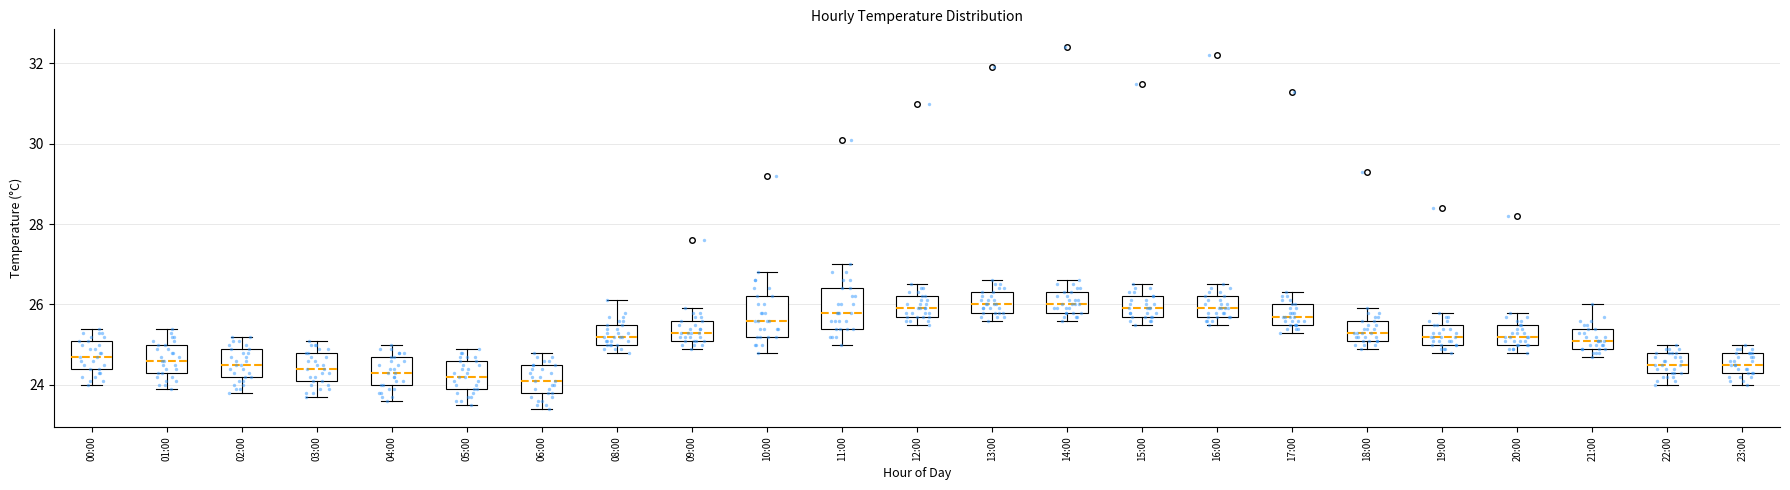

Reading left to right, transcribe this box plot: for each box, give where its median line is, the range the box spans, and where its two whiskers end, as read against the y-axis. The values are not printed on the chart, so give them approximately, as read against the axis.

00:00: median 24.8, box 24.4 to 25.2, whiskers 24.0 to 25.4
01:00: median 24.6, box 24.4 to 25.0, whiskers 24.0 to 25.4
02:00: median 24.6, box 24.2 to 25.0, whiskers 23.8 to 25.2
03:00: median 24.4, box 24.2 to 24.8, whiskers 23.8 to 25.2
04:00: median 24.4, box 24.0 to 24.8, whiskers 23.6 to 25.0
05:00: median 24.2, box 24.0 to 24.6, whiskers 23.6 to 25.0
06:00: median 24.2, box 23.8 to 24.6, whiskers 23.4 to 24.8
08:00: median 25.2, box 25.0 to 25.6, whiskers 24.8 to 26.2
09:00: median 25.4, box 25.2 to 25.6, whiskers 25.0 to 26.0
10:00: median 25.6, box 25.2 to 26.2, whiskers 24.8 to 26.8
11:00: median 25.8, box 25.4 to 26.4, whiskers 25.0 to 27.0
12:00: median 26.0, box 25.8 to 26.2, whiskers 25.6 to 26.6
13:00: median 26.0, box 25.8 to 26.4, whiskers 25.6 to 26.6
14:00: median 26.0, box 25.8 to 26.4, whiskers 25.6 to 26.6
15:00: median 26.0, box 25.8 to 26.2, whiskers 25.6 to 26.6
16:00: median 26.0, box 25.8 to 26.2, whiskers 25.6 to 26.6
17:00: median 25.8, box 25.6 to 26.0, whiskers 25.4 to 26.4
18:00: median 25.4, box 25.2 to 25.6, whiskers 25.0 to 26.0
19:00: median 25.2, box 25.0 to 25.6, whiskers 24.8 to 25.8
20:00: median 25.2, box 25.0 to 25.6, whiskers 24.8 to 25.8
21:00: median 25.2, box 25.0 to 25.4, whiskers 24.8 to 26.0
22:00: median 24.6, box 24.4 to 24.8, whiskers 24.0 to 25.0
23:00: median 24.6, box 24.4 to 24.8, whiskers 24.0 to 25.0